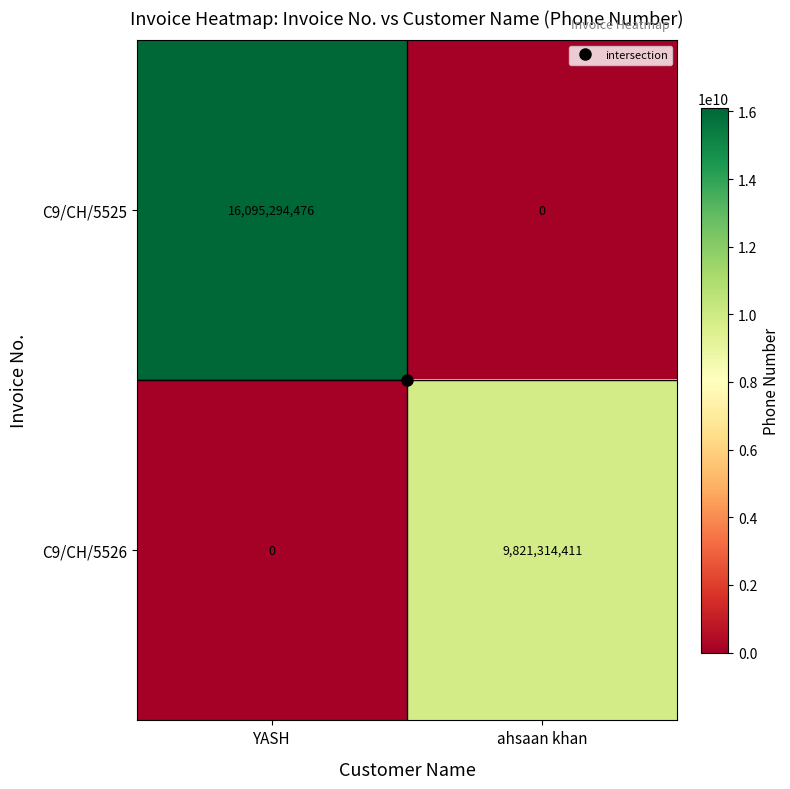

At how many categories does at least one series exceed 1401496857?

2